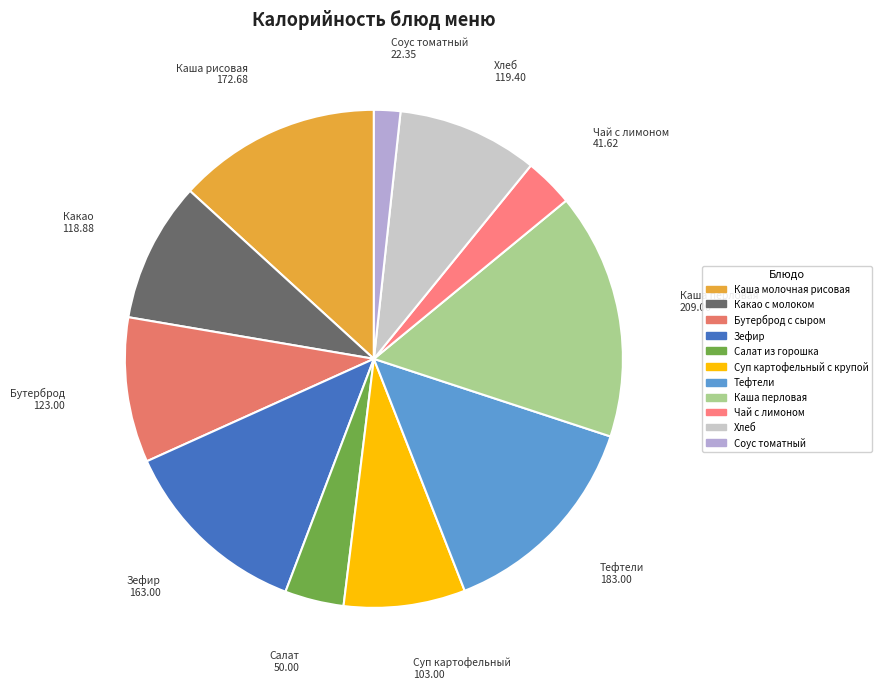

The Соус томатный slice represents 1% of the pie. True or false?

False